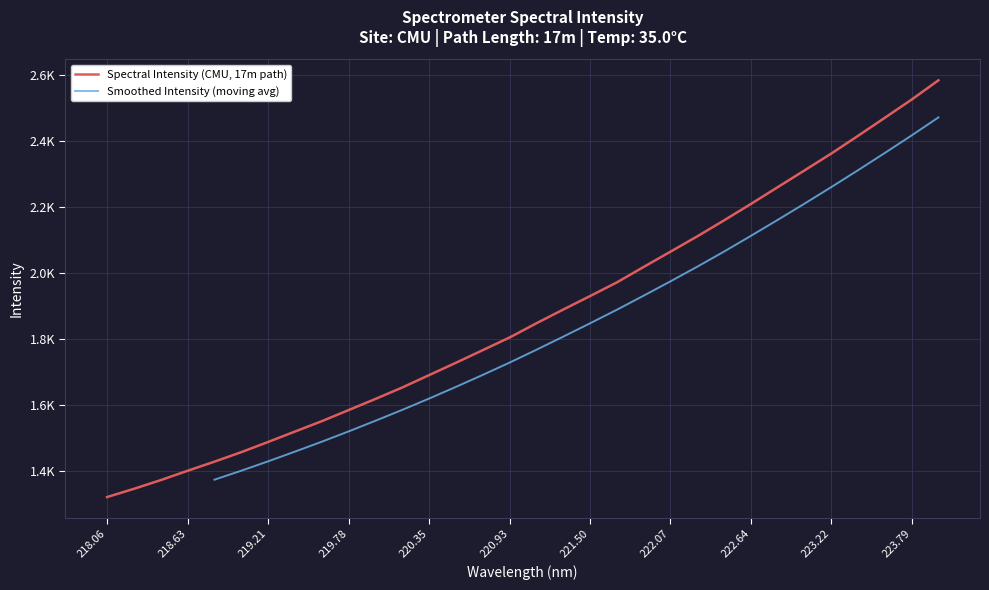

Rank the categories by value from highest to lowest.

223.9802, 223.7895, 223.5987, 223.408, 223.2172, 223.0264, 222.8355, 222.6447, 222.4538, 222.263, 222.0721, 221.8812, 221.6902, 221.4993, 221.3083, 221.1174, 220.9264, 220.7354, 220.5444, 220.3533, 220.1623, 219.9712, 219.7801, 219.589, 219.3979, 219.2067, 219.0156, 218.8244, 218.6332, 218.442, 218.2508, 218.0596